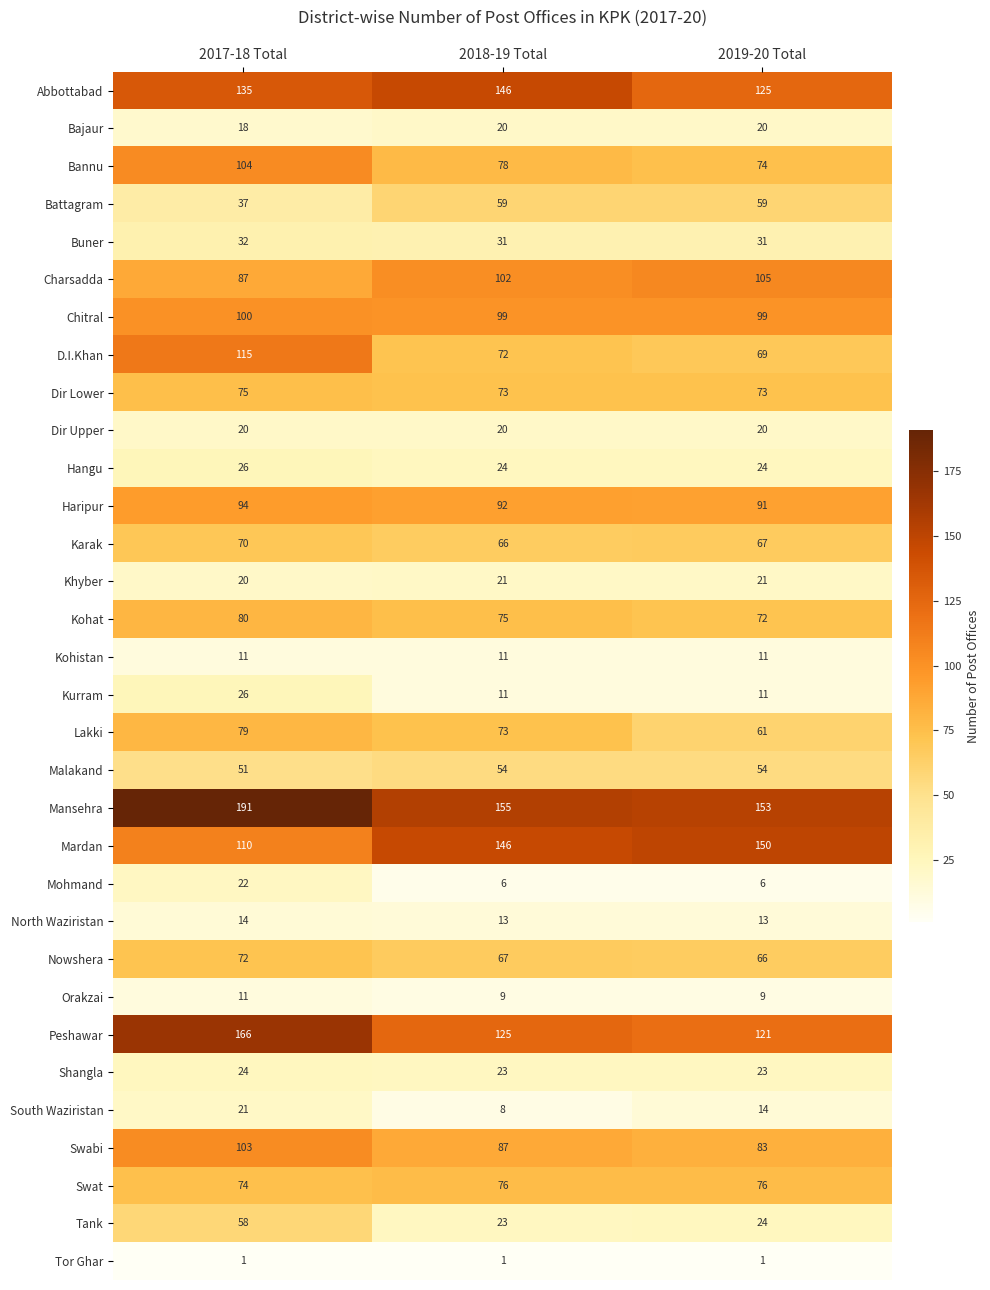

Read the Dir Upper value at 2017-18 Total.

20